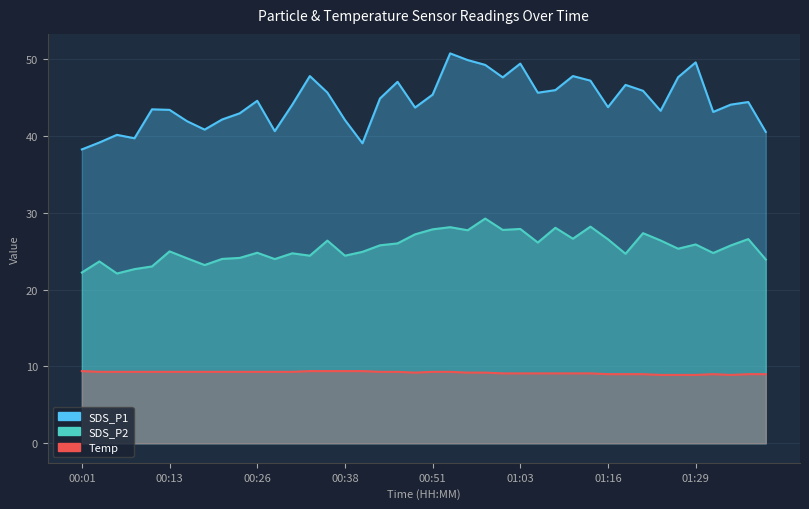

What value does the SDS_P1 series have at 00:46?

47.0